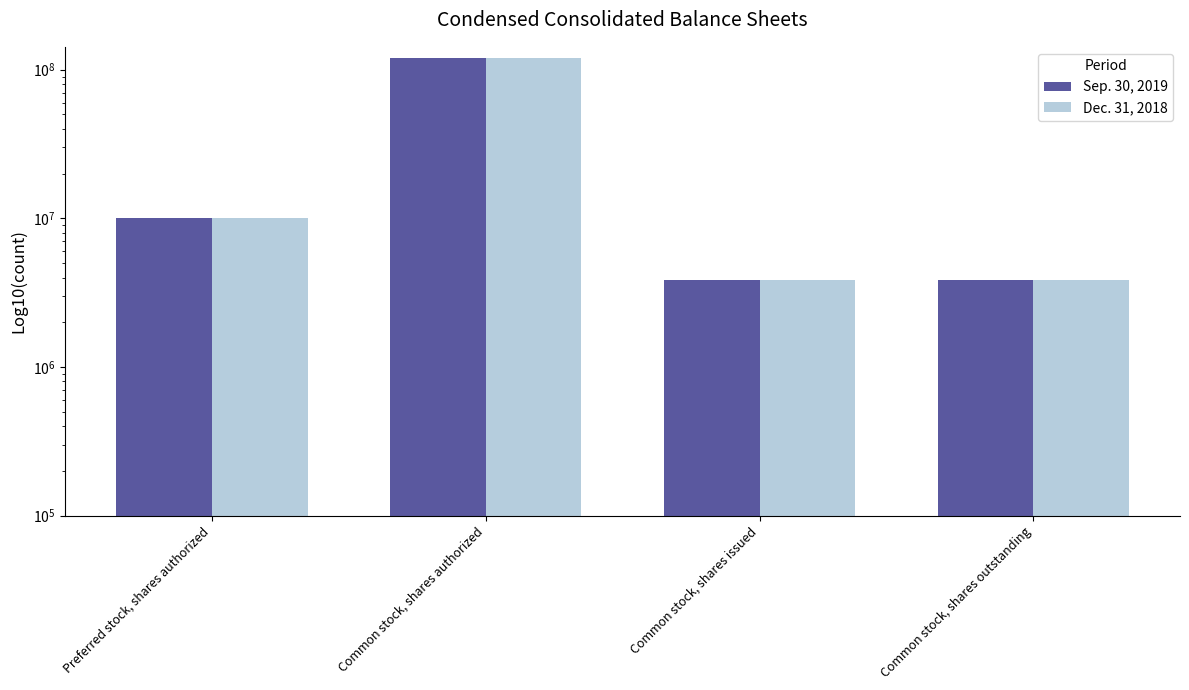

What is the sum of the Sep. 30, 2019 values at Preferred stock, shares authorized and Common stock, shares issued?

13861849